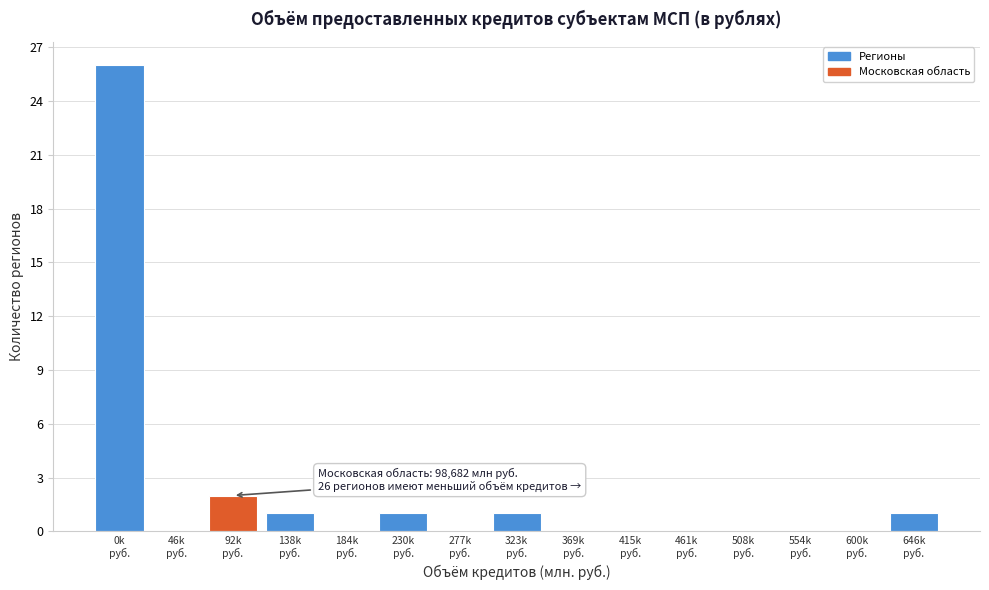

What is the greatest value displayed?

26